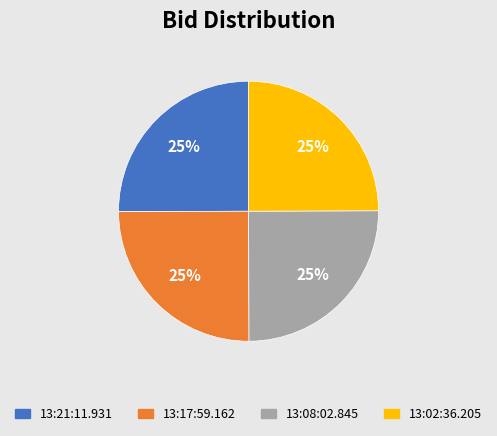

What percentage is the 13:21:11.931 slice, to the nearest percent?

25%